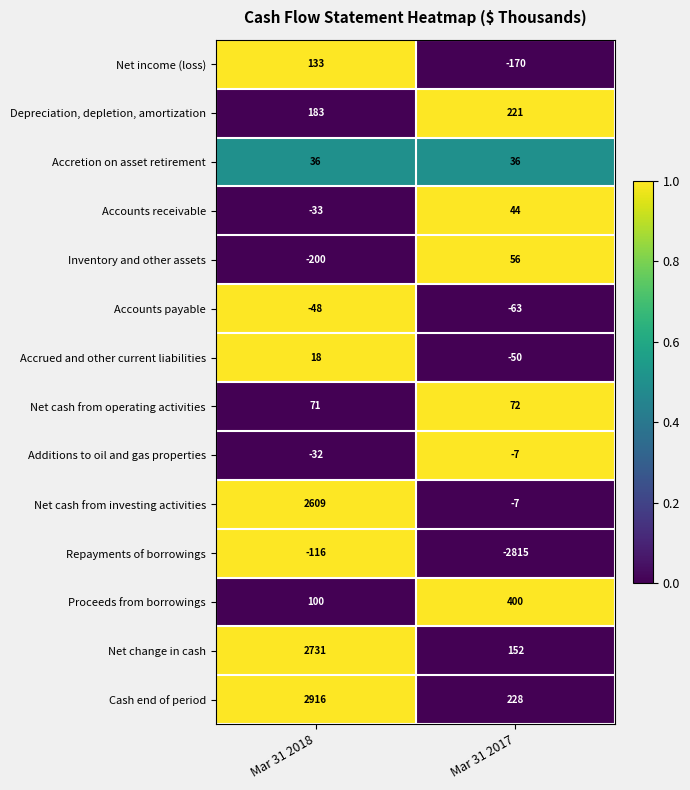

Read the Inventory and other assets value at Mar 31 2017, to the nearest 50.

50